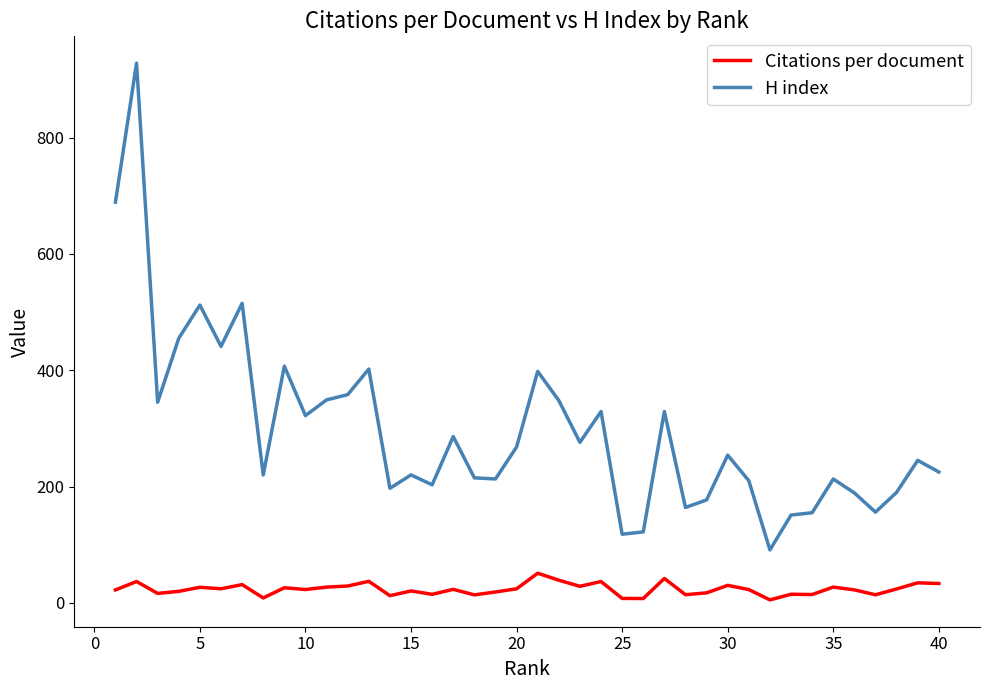

What is the difference between the maximum and minimum values in the Citations per document series?

45.9